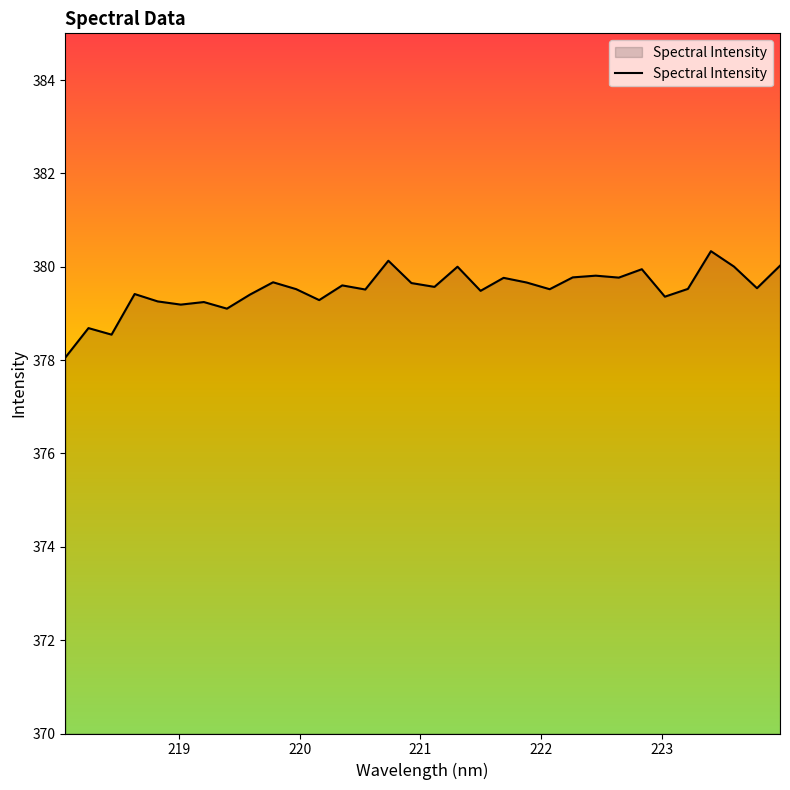

What is the sum of all values?

12144.3